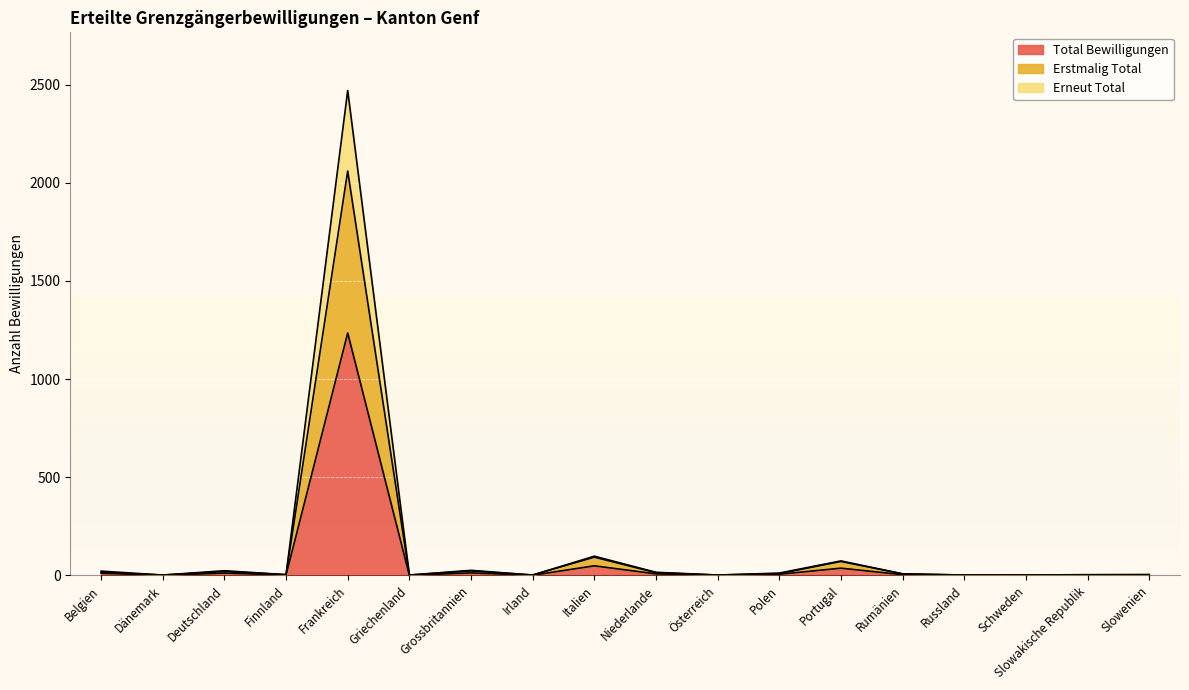

True or false: Total Bewilligungen and Erstmalig Total intersect in this chart.

False